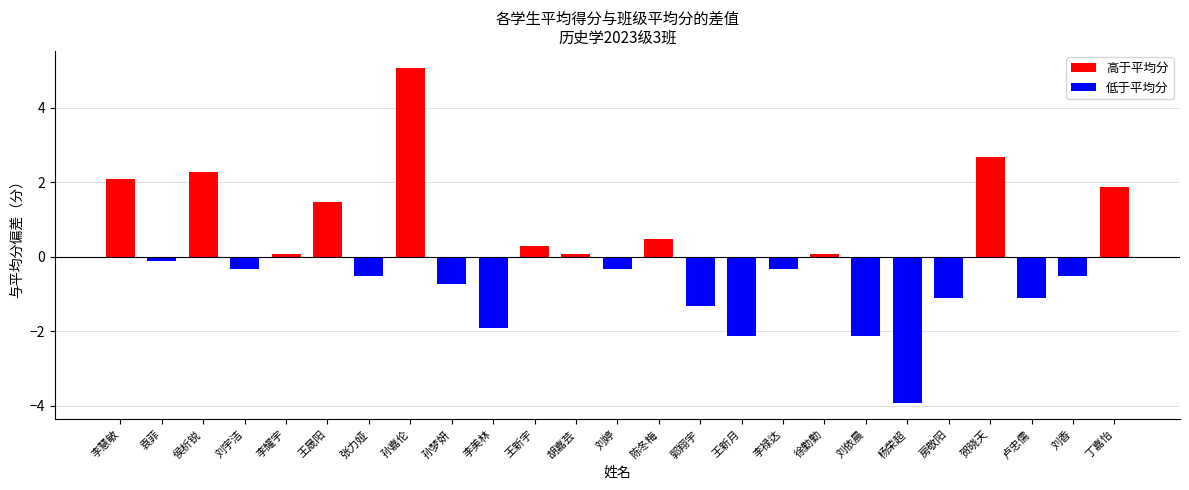

What is the change in value from 王新宇 to 郭翔宇?

-1.6